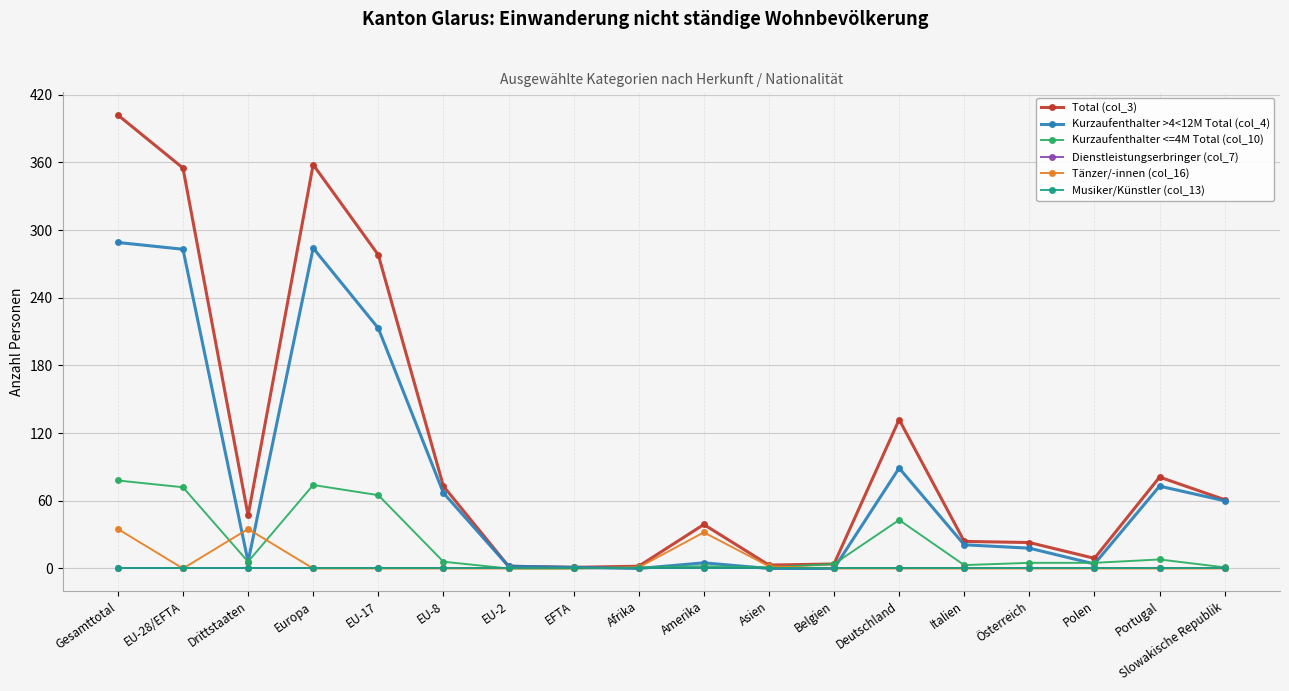

At which label does Kurzaufenthalter >4<12M Total (col_4) reach its peak?

Gesamttotal